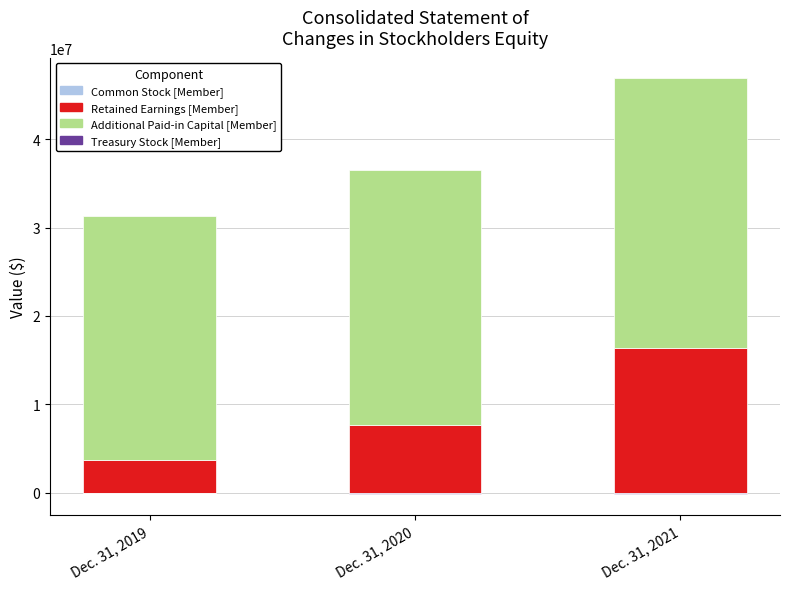

How many groups of bars are there?

3